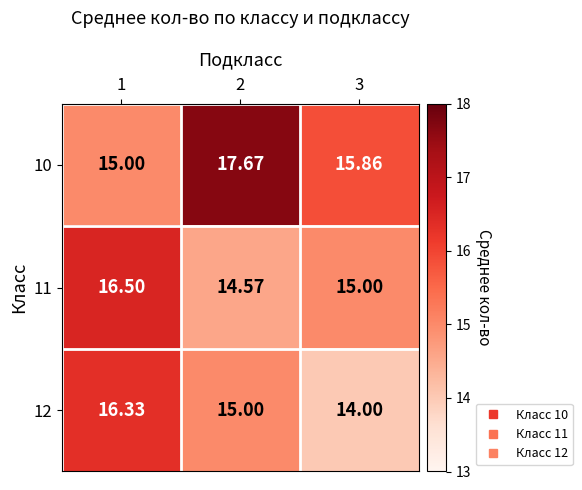

Is the value of 12 at 3 greater than the value of 10 at 2?

No